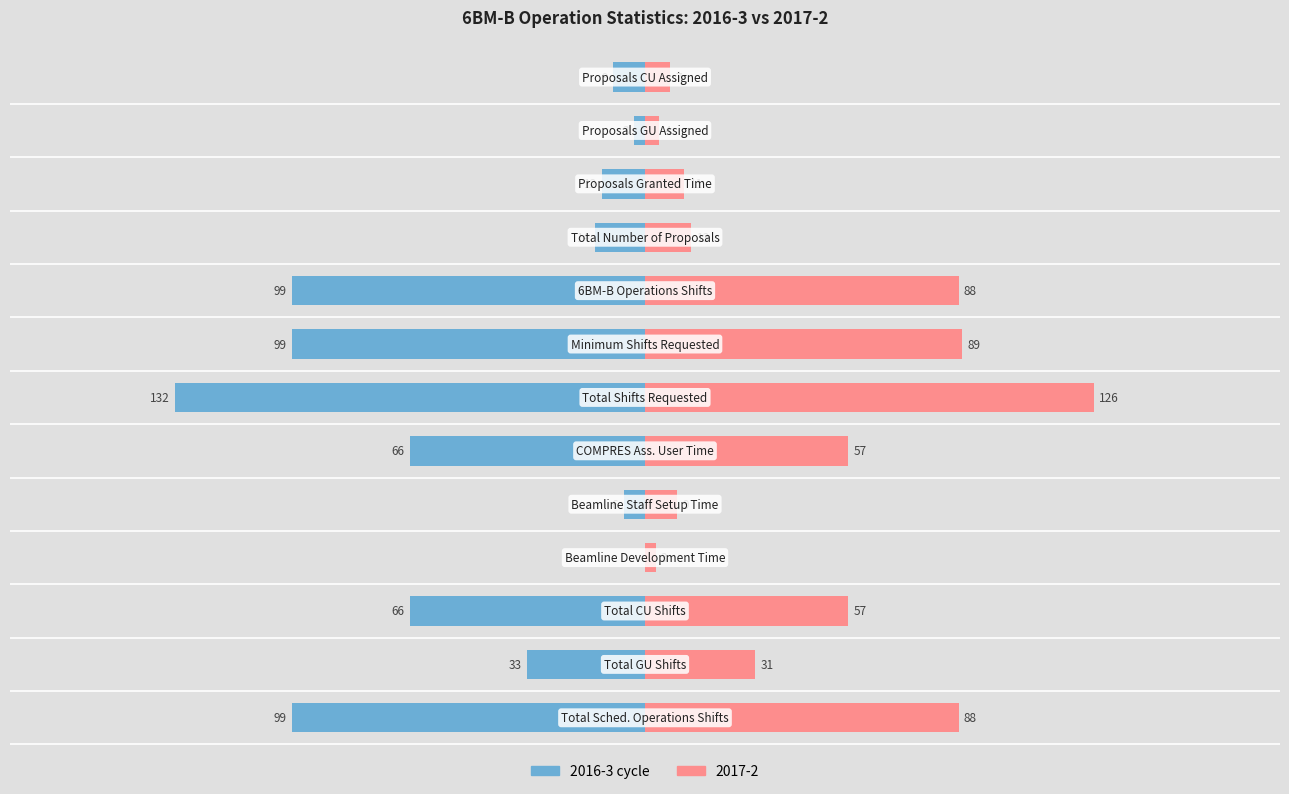

Does the chart contain stacked bars?

No